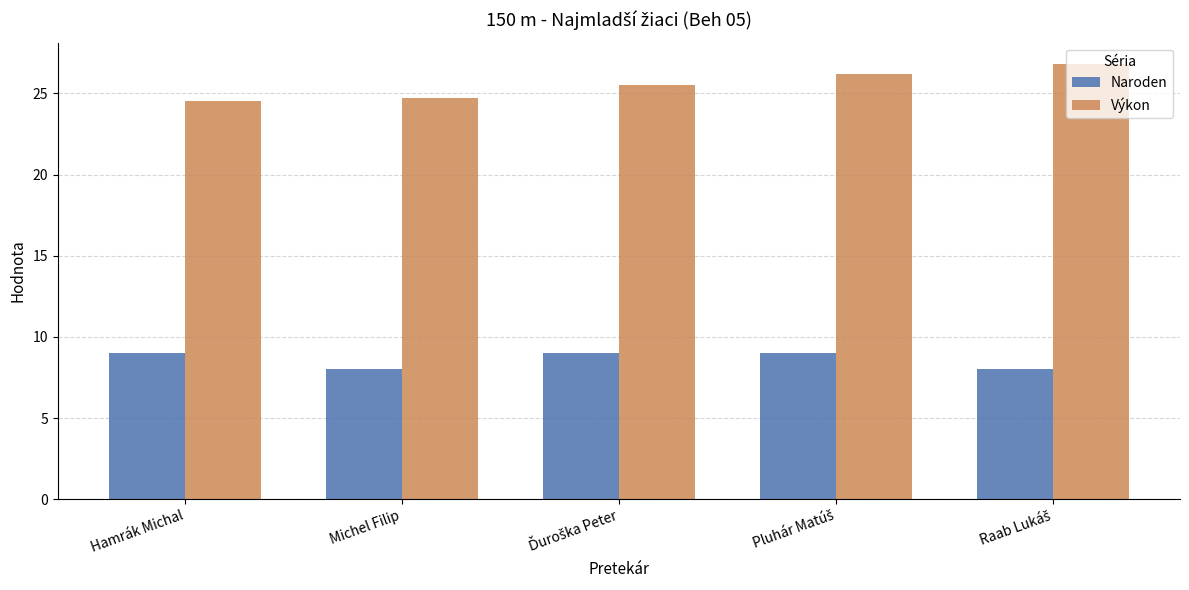

Which series has the largest total across all categories?

Výkon